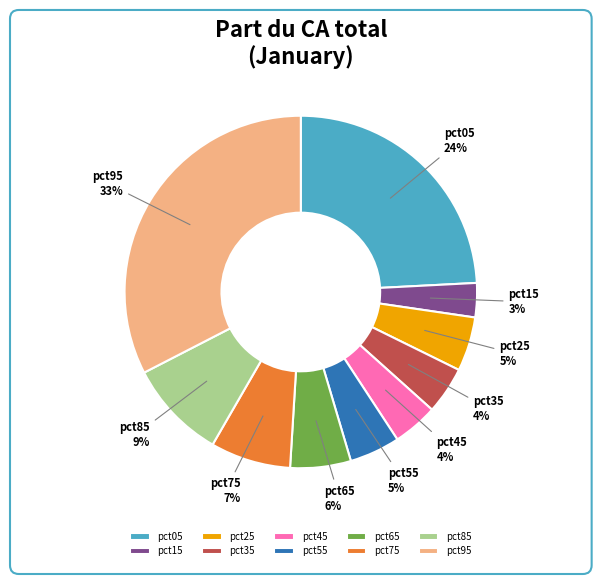

What percentage is the pct85 slice, to the nearest percent?

9%